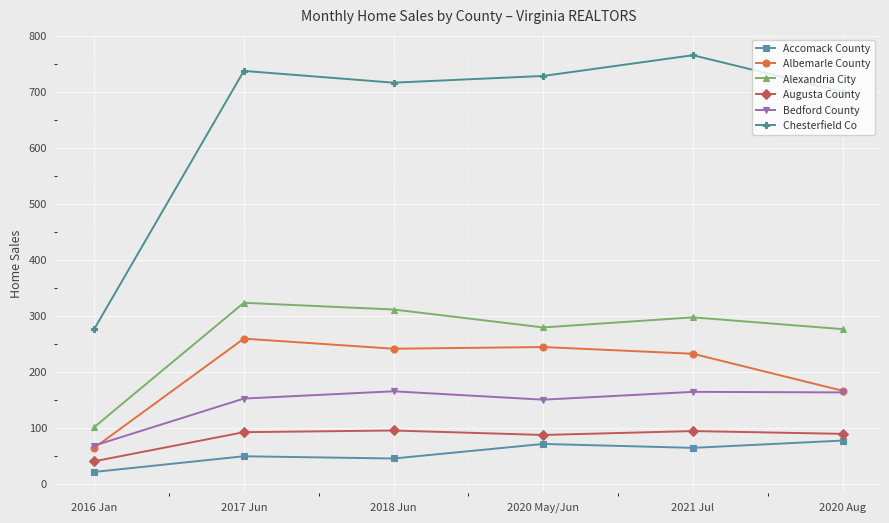

Which label corresponds to the largest value in the chart?

2021 Jul